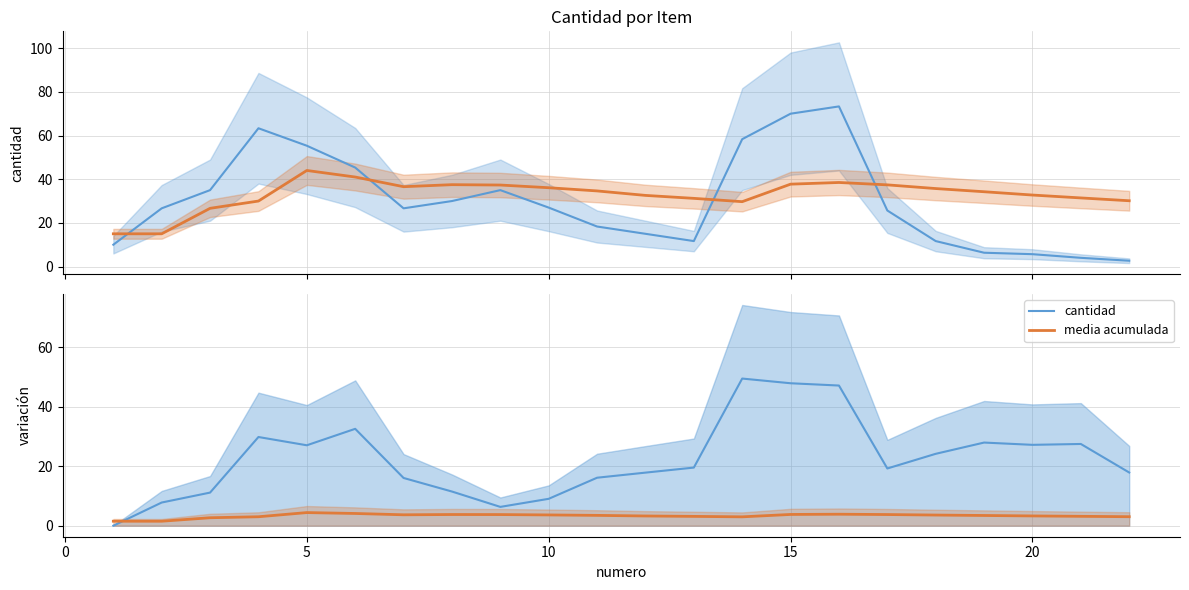

Reading left to right, extract all data points from this chart.

cantidad: 0.0	7.8	11.1	29.8	27.0	32.5	16.0	11.5	6.3	9.0	16.1	17.8	19.5	49.4	47.8	47.1	19.2	24.1	27.9	27.1	27.4	17.9
media acumulada: 1.5	1.5	2.7	3.0	4.4	4.1	3.7	3.8	3.7	3.6	3.5	3.3	3.1	3.0	3.8	3.9	3.7	3.6	3.4	3.3	3.1	3.0